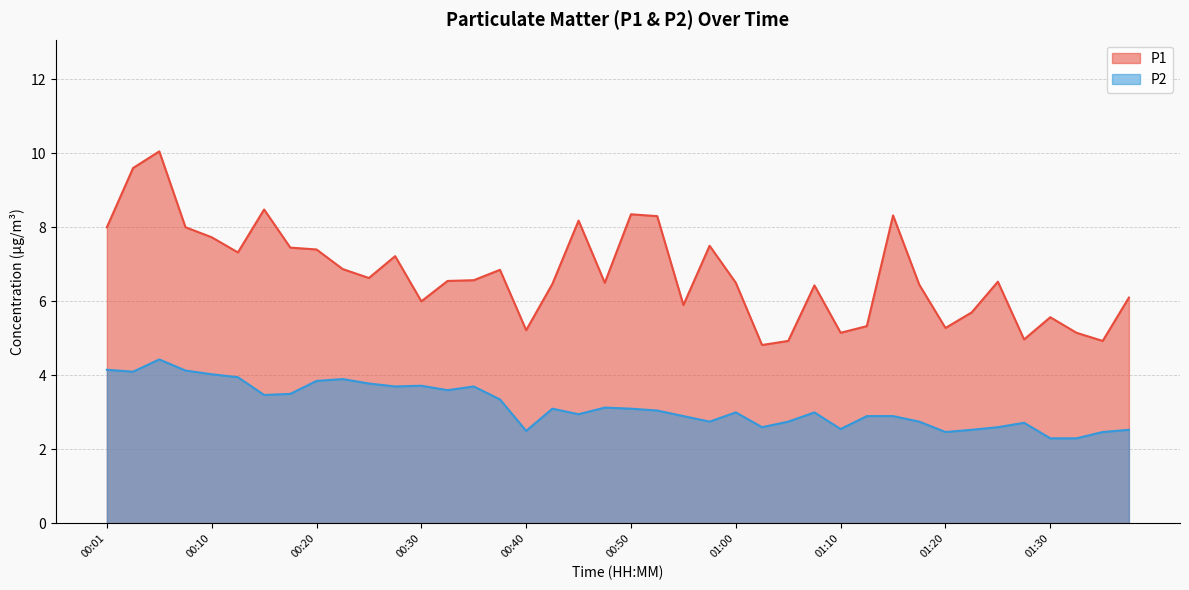

At which category does P2 reach its first local peak?

00:05